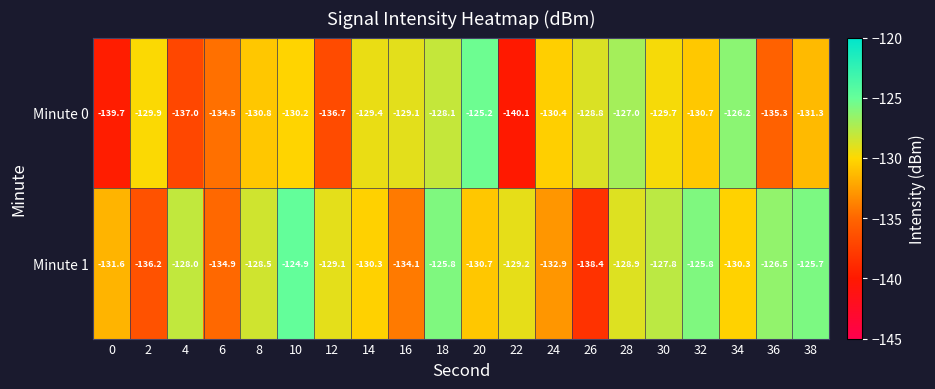

True or false: Minute 1 has a value of -187.0 at 38.

False